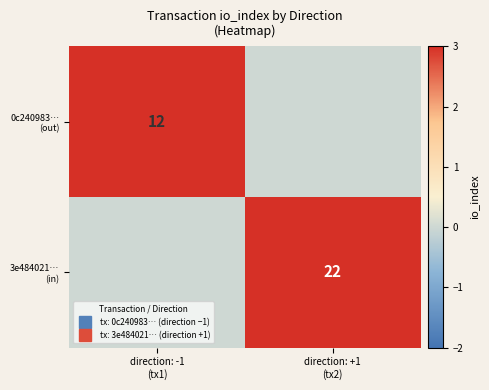

Count the 3e484021… (in) values in the range 0 to 22.

2